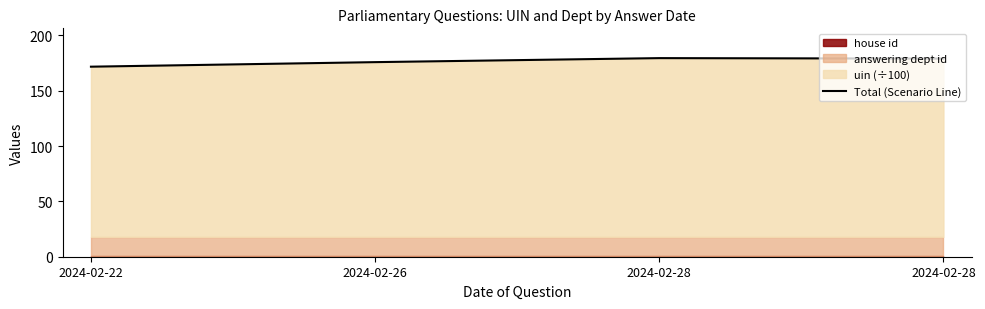

At which label is the value closest to 175?

2024-02-26